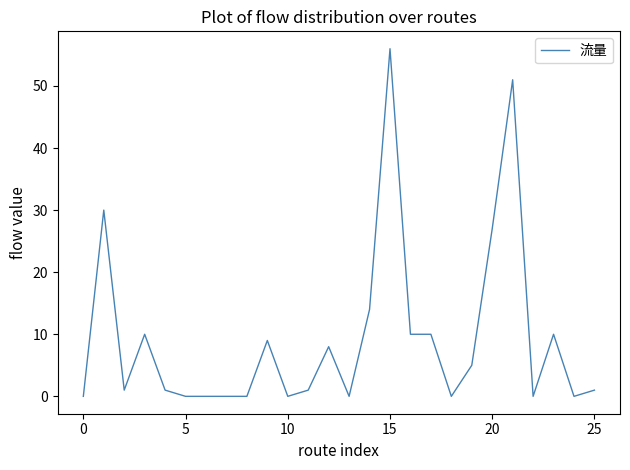

What is the maximum value shown in the chart?

56